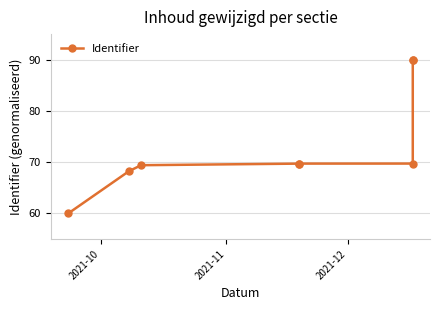

True or false: the data shows 41.6 at 7.

False